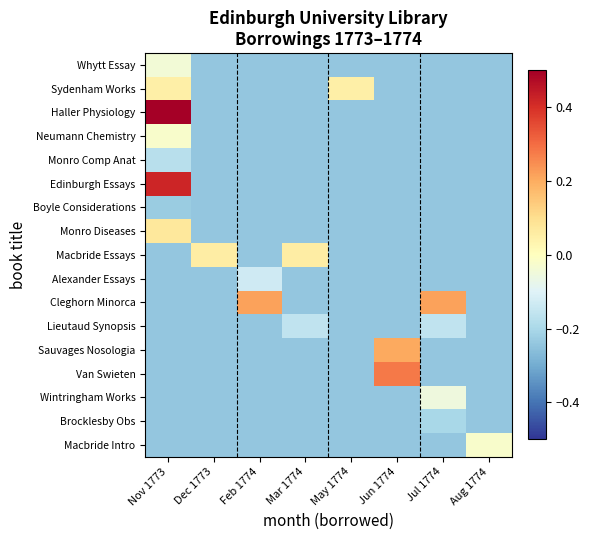

Which has a higher value, Jun 1774 or Aug 1774?

Jun 1774